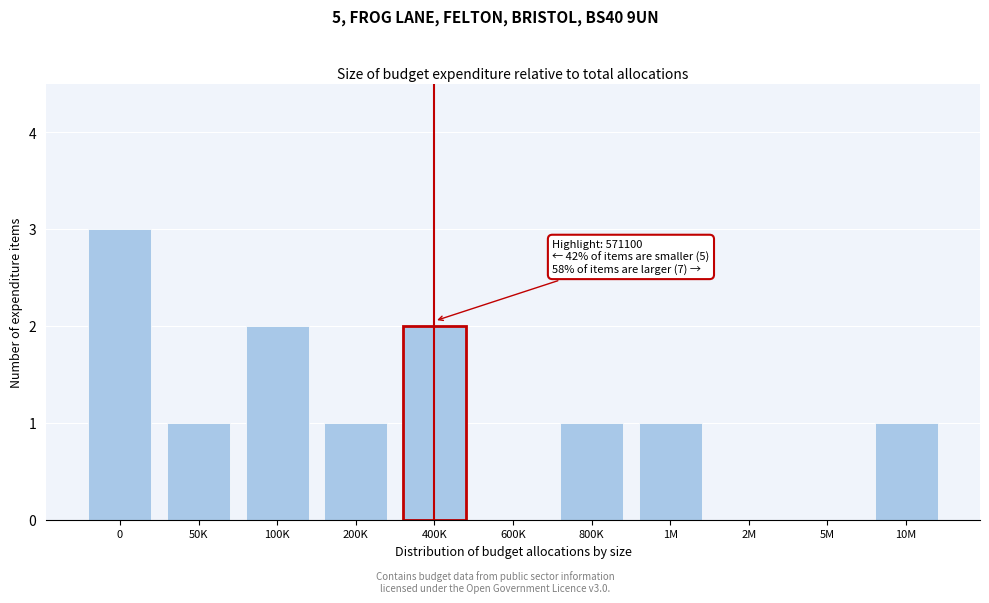

Reading right to left, extract all data points from this chart.

10M=1	5M=0	2M=0	1M=1	800K=1	600K=0	400K=2	200K=1	100K=2	50K=1	0=3